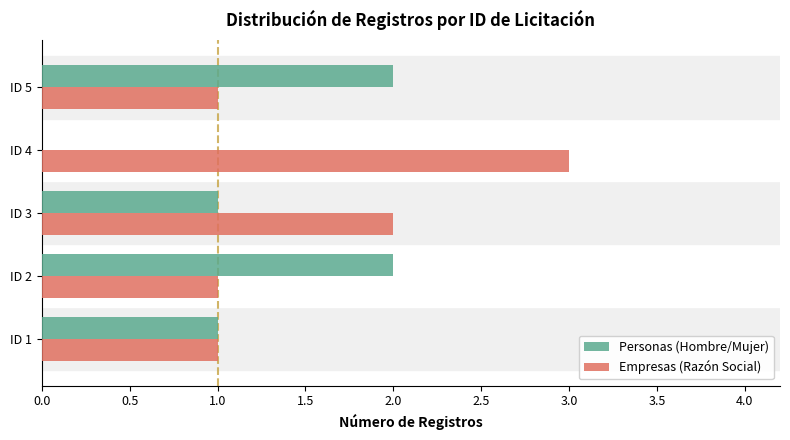

Count the number of data series in this chart.

2